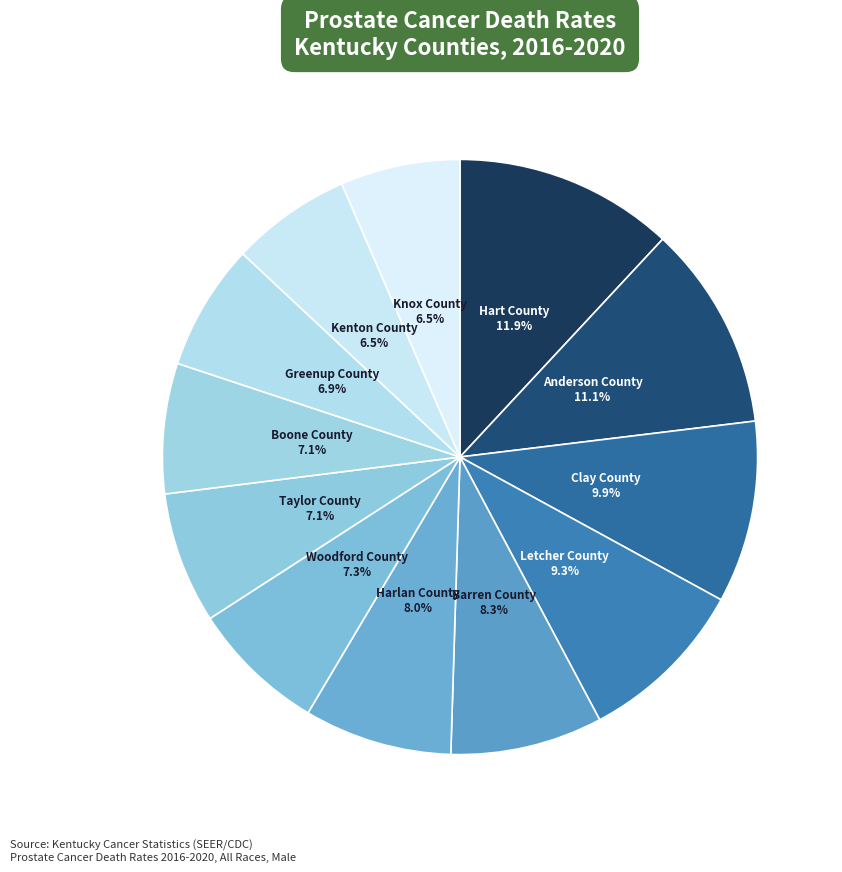

How many segments does this pie chart have?

12